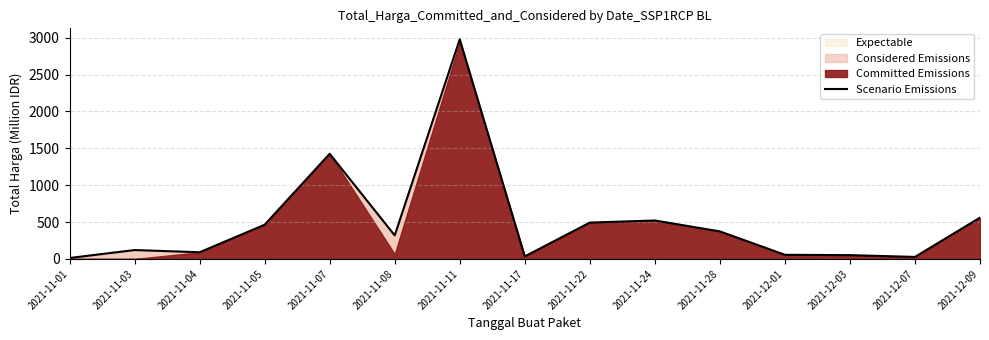

What position from the right is 2021-11-04?

13